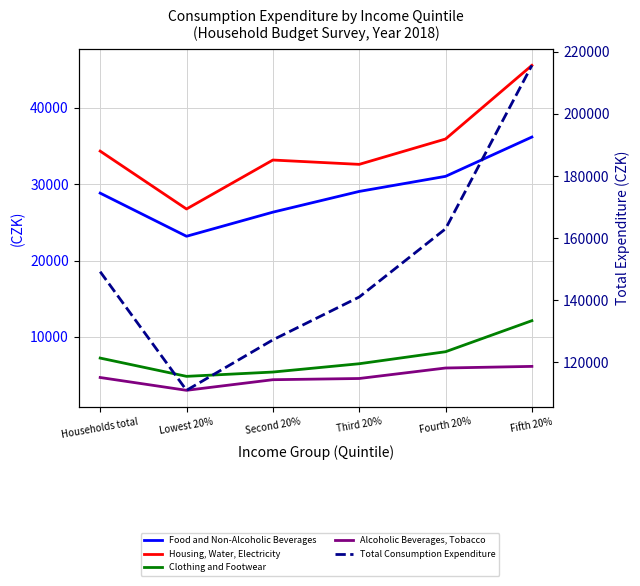

Rank the series by their maximum value, from lowest to highest.

Alcoholic Beverages, Tobacco, Clothing and Footwear, Food and Non-Alcoholic Beverages, Housing, Water, Electricity, Total Consumption Expenditure